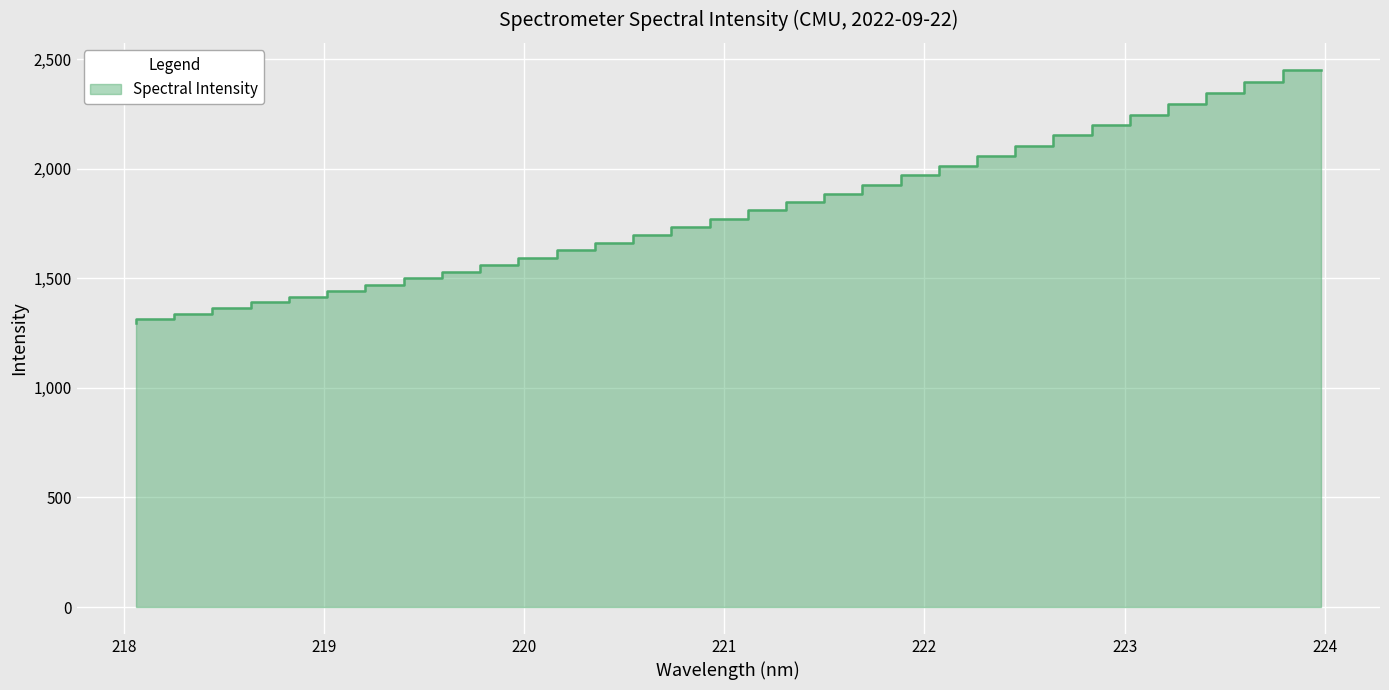

What is the difference between the maximum and minimum values?

1158.2